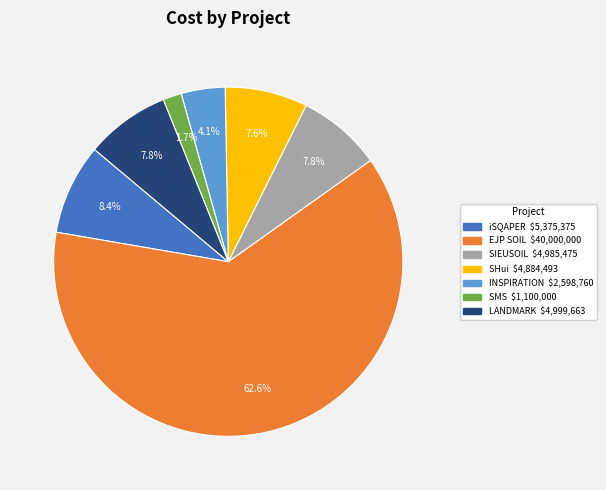

How many slices are in this pie chart?

7